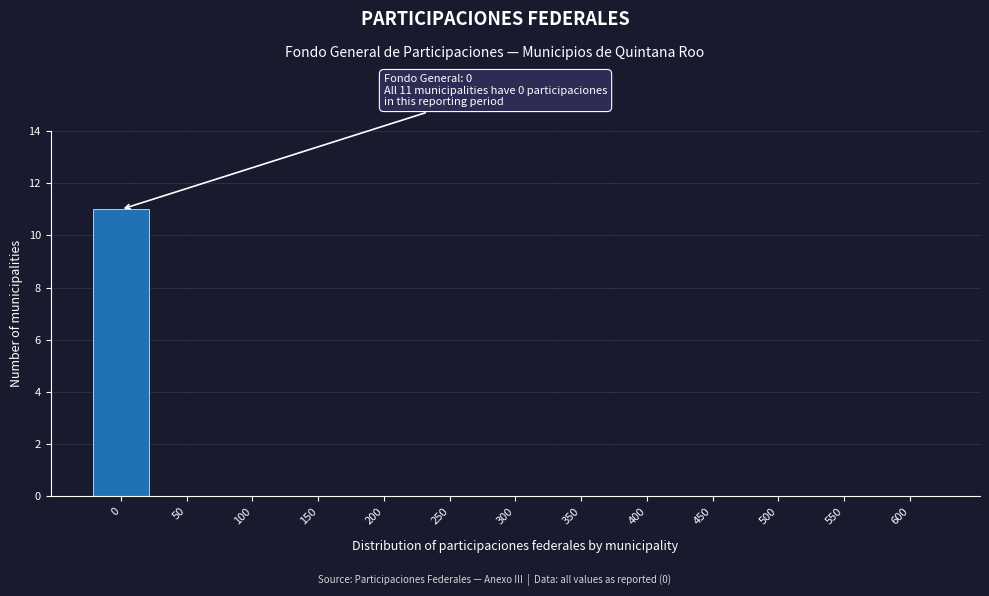

Reading left to right, transcribe all the data shown in this chart.

0=11	50=0	100=0	150=0	200=0	250=0	300=0	350=0	400=0	450=0	500=0	550=0	600=0